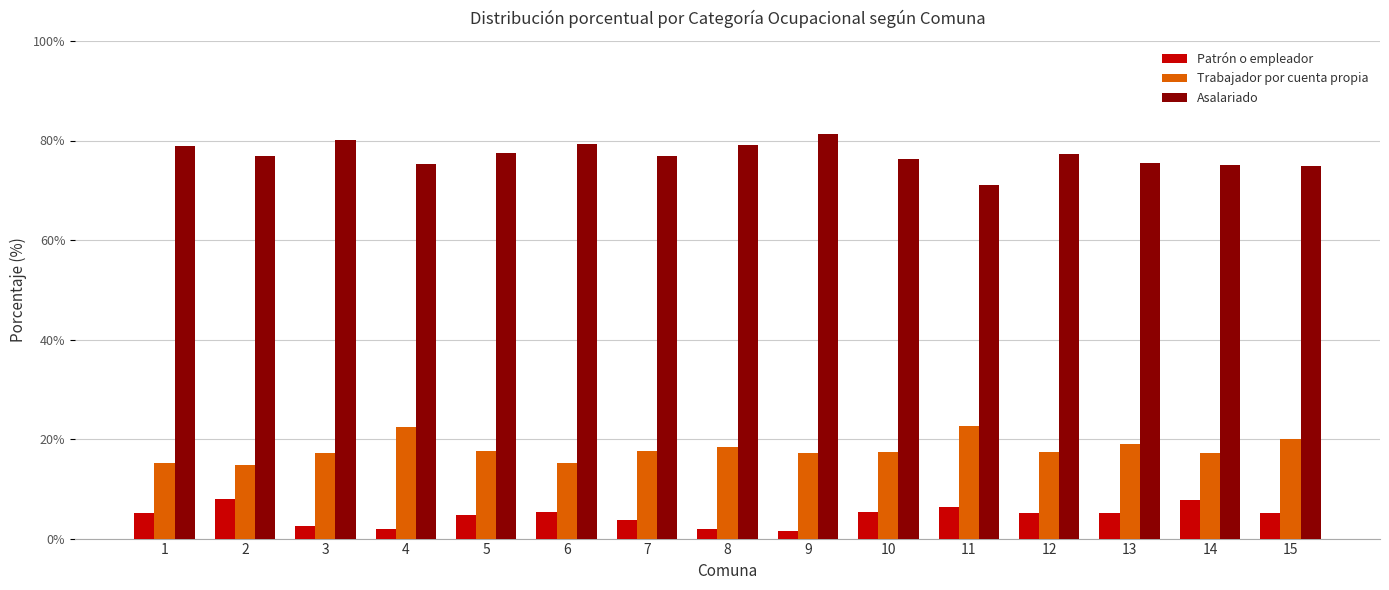

What is the total value across all series at 1?

99.2